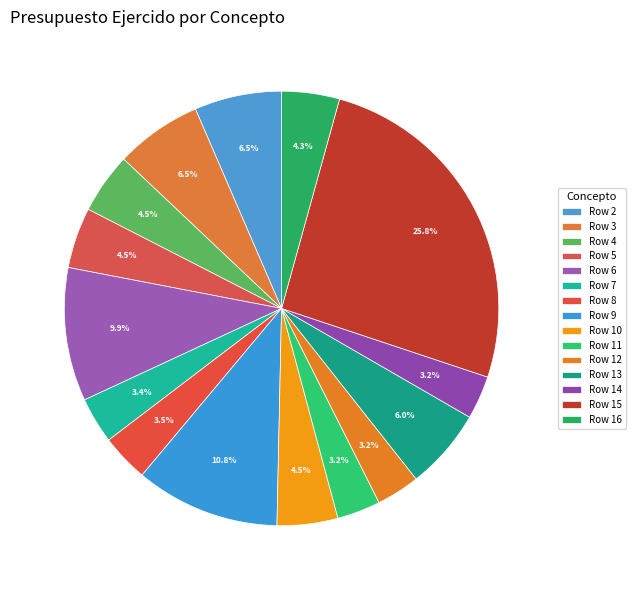

Is there any slice that represents more than half of the pie?

No